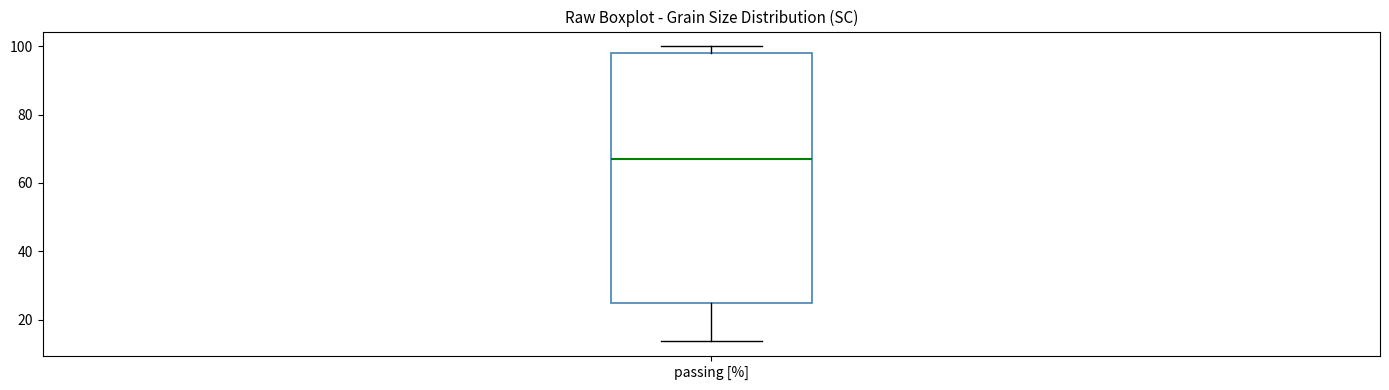

Transcribe this box plot: give where the median line is, the range the box spans, and where the two whiskers end, as read against the y-axis. The values are not printed on the chart, so give them approximately, as read against the axis.

median 68, box 24 to 98, whiskers 14 to 100